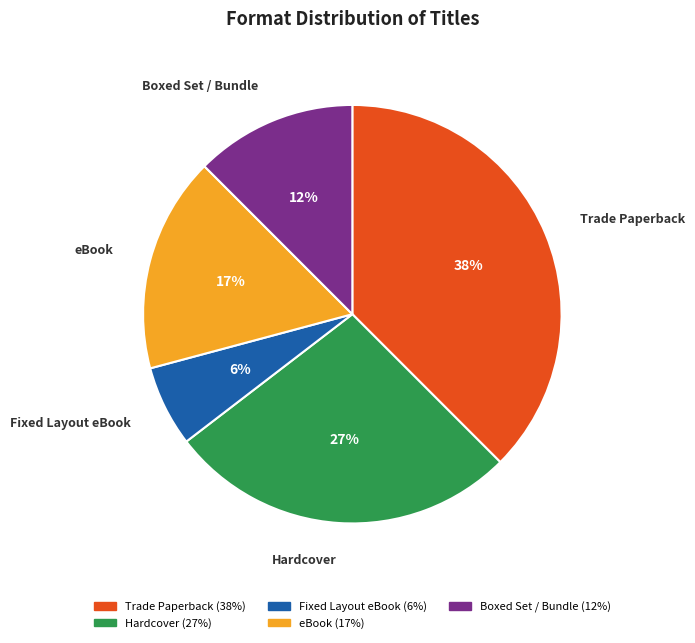

To the nearest percent, what is the average slice percentage?

20%